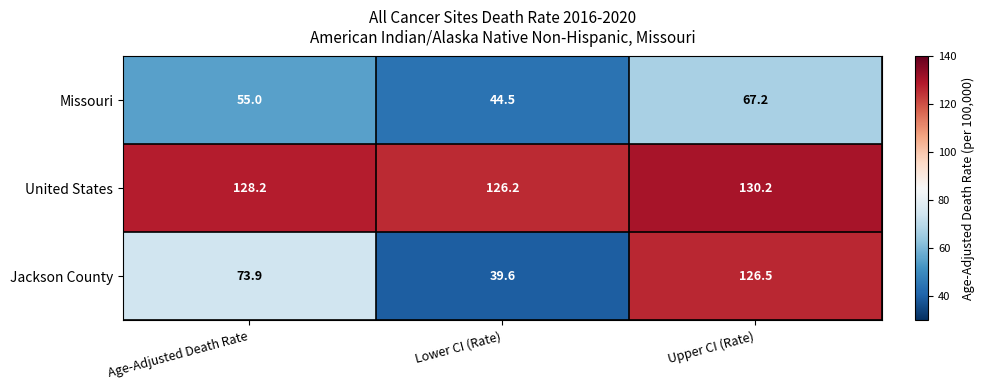

At which category does the chart reach its peak across all series?

Upper CI (Rate)